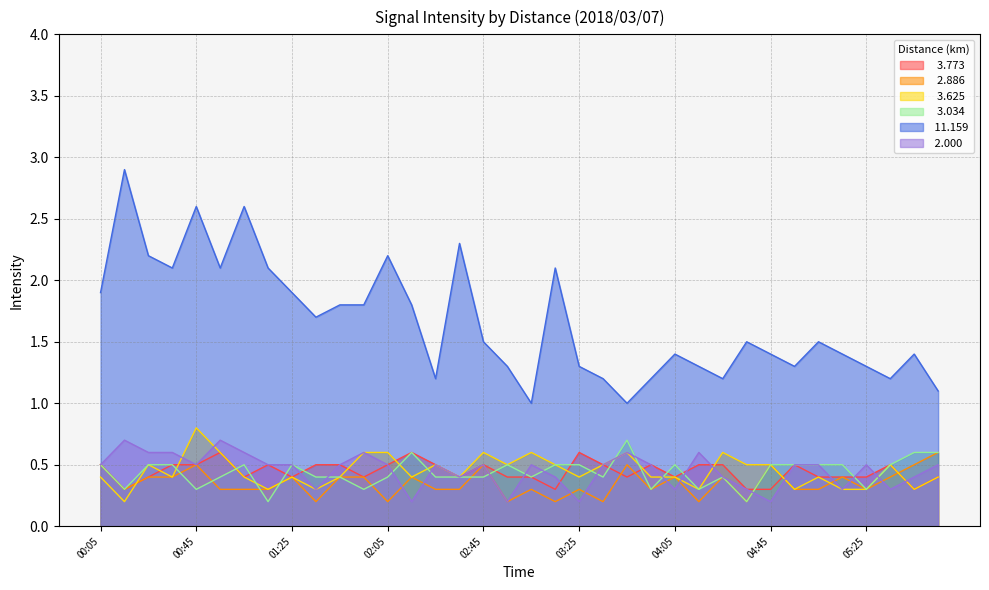

After their last crossing, which series has the higher values:   2.886 or   3.625?

  2.886